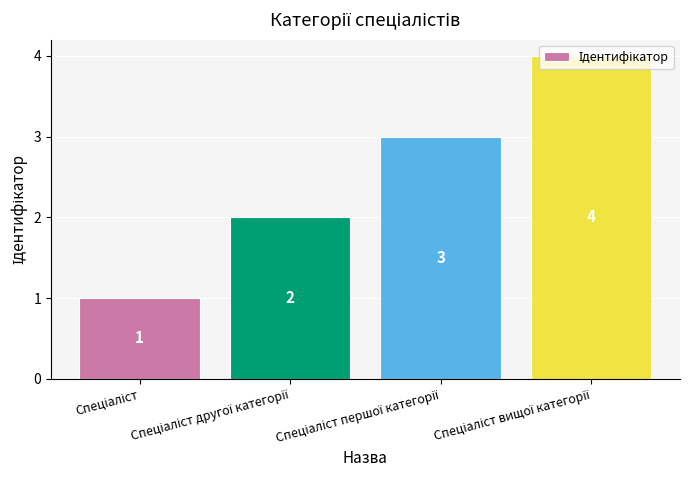

What is the difference between the maximum and minimum values?

3